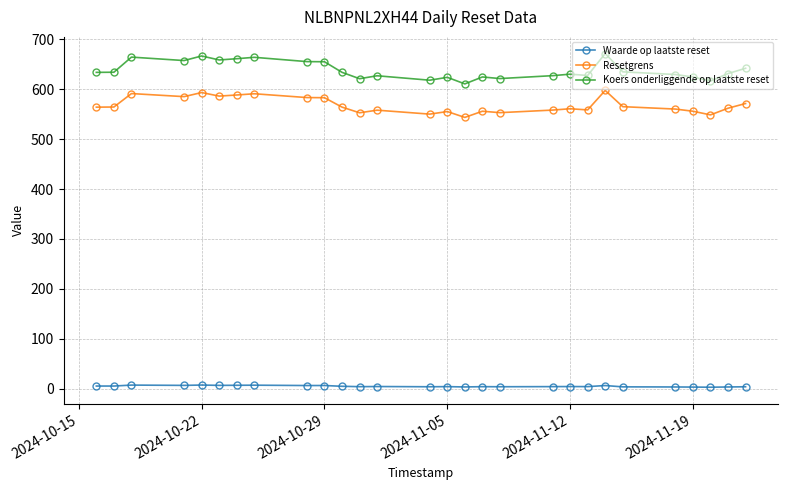

What is the sum of all Resetgrens values?

15904.0